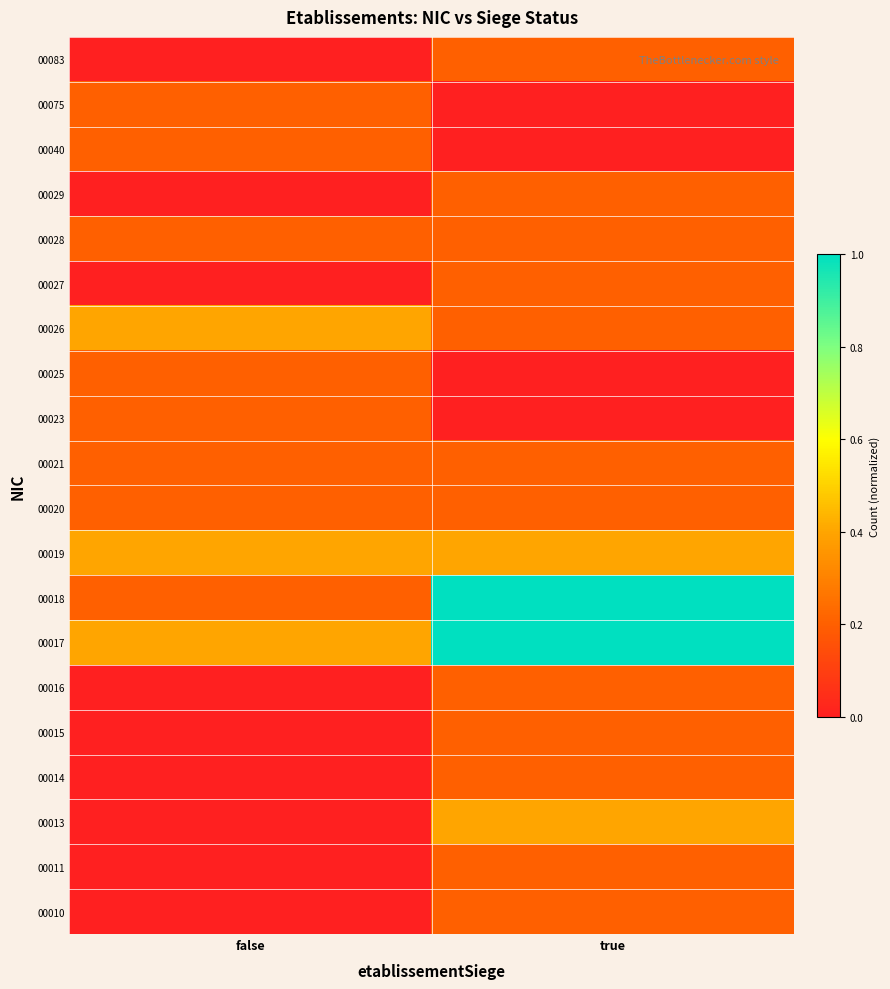

Which has a higher value, false or true?

true